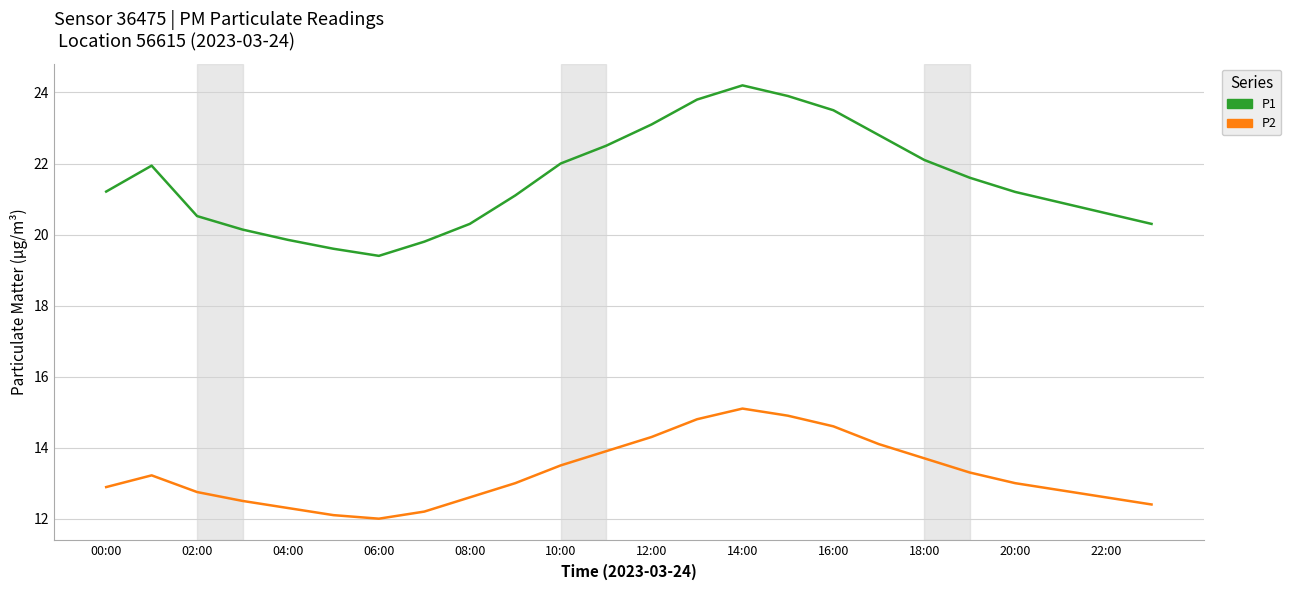

Rank the series by their average value, from highest to lowest.

P1, P2